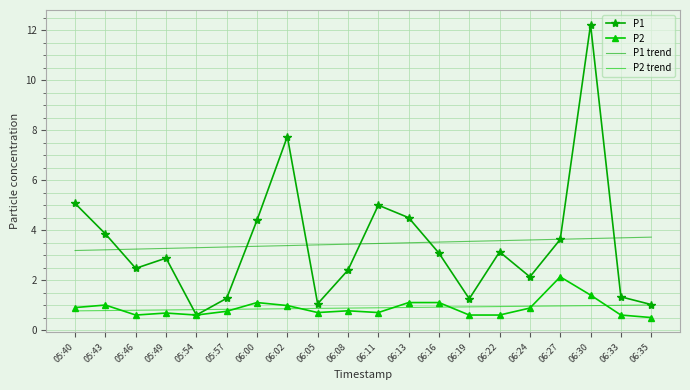

Which series ends up on top after the final intersection of P1 trend and P1?

P1 trend